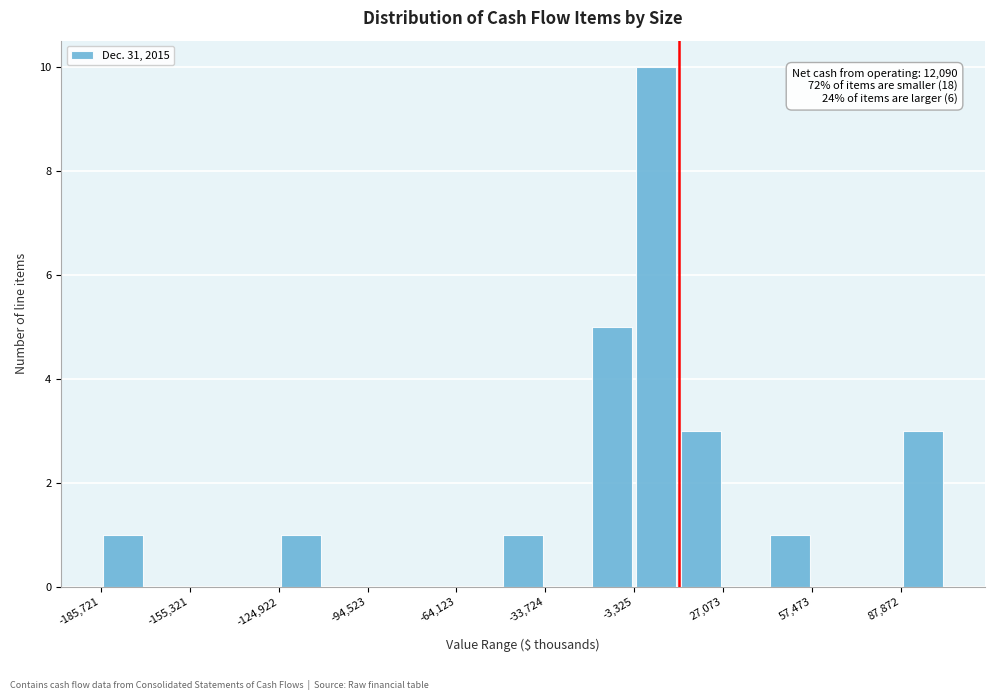

Around what value on the x-axis is the tallest bar? Give the approximate position of its centre, as read against the axis.

5000